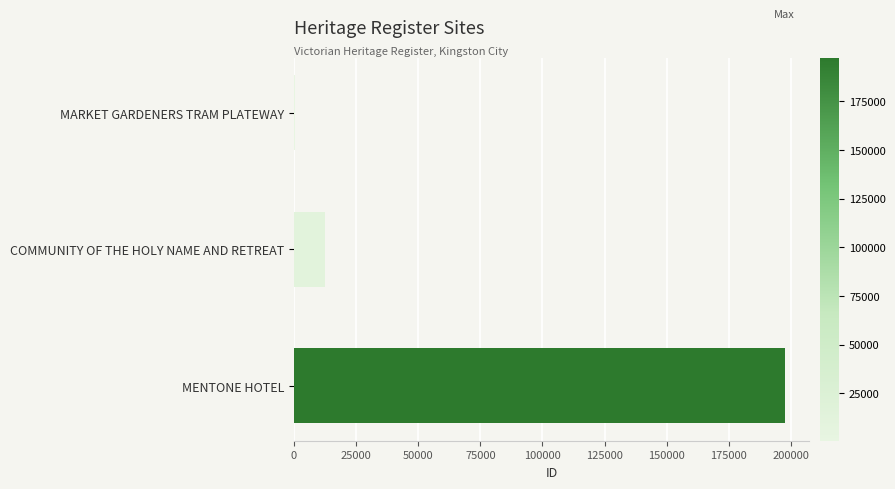

What is the sum of all values?

210465